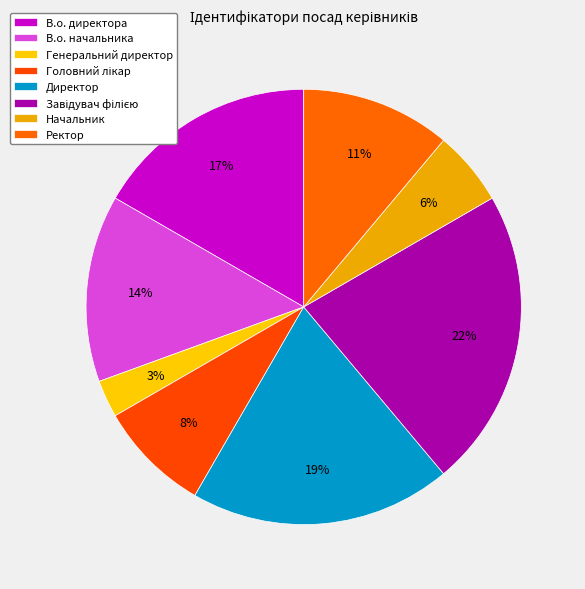

Is there a majority slice in this chart?

No